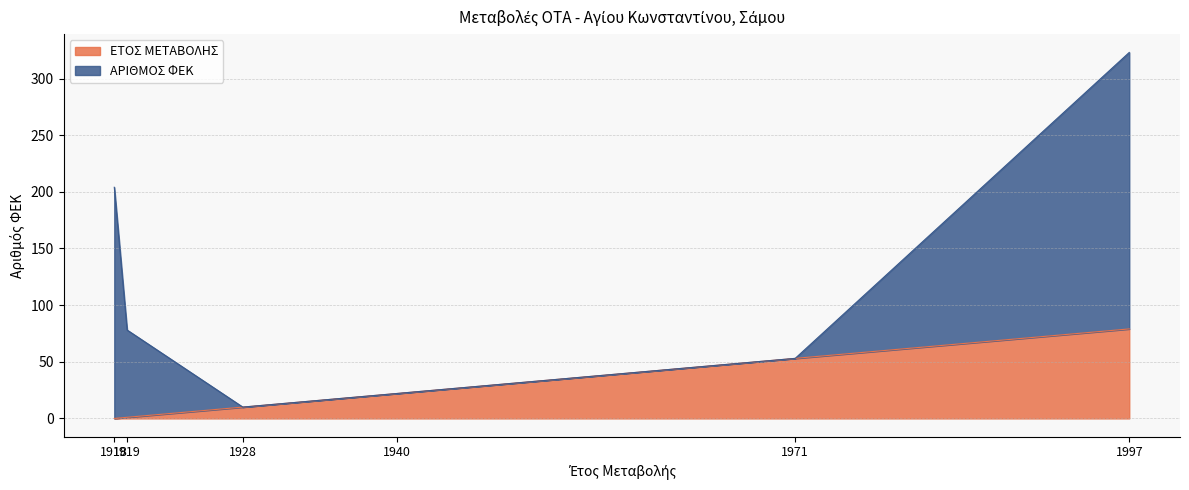

What is the change in value from 1928 to 1940?

+12